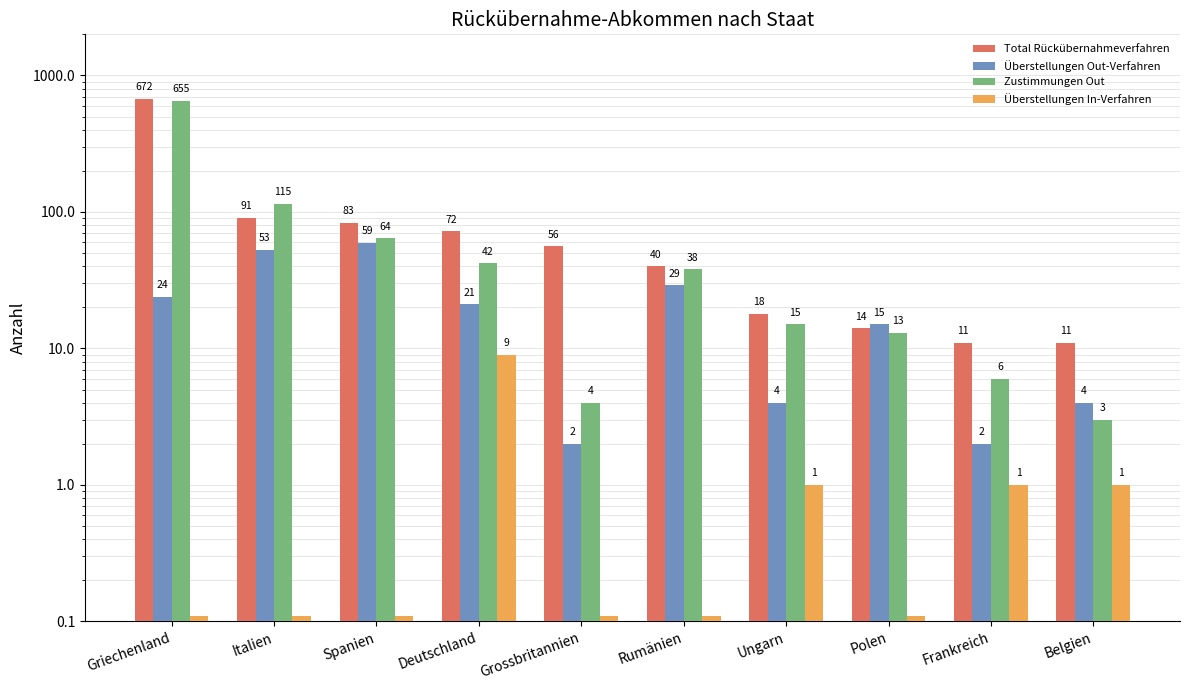

What is the label of the 9th bar from the right?

Italien